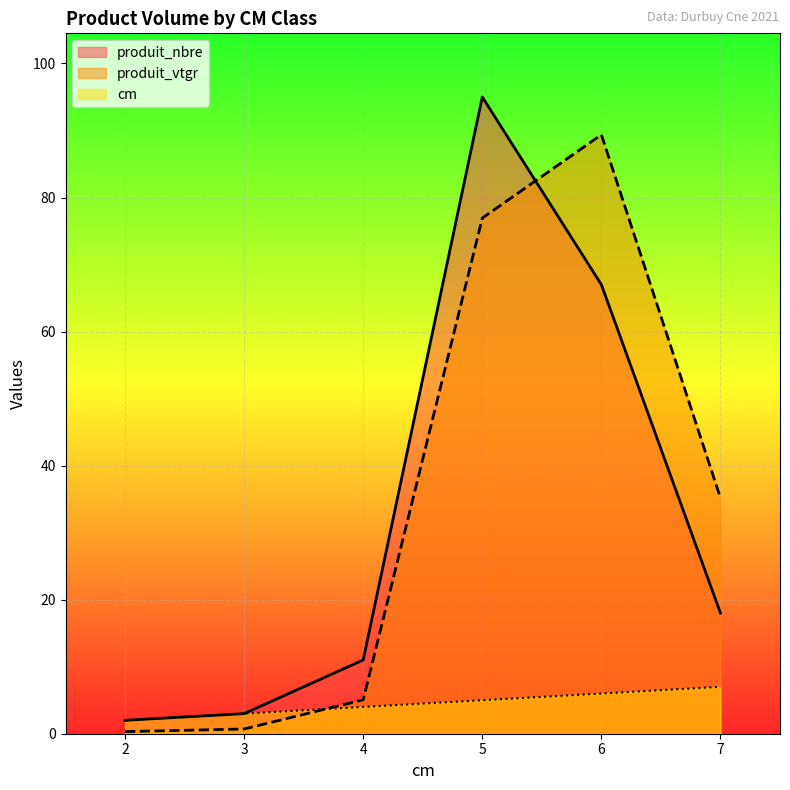

How many lines are shown in the chart?

3